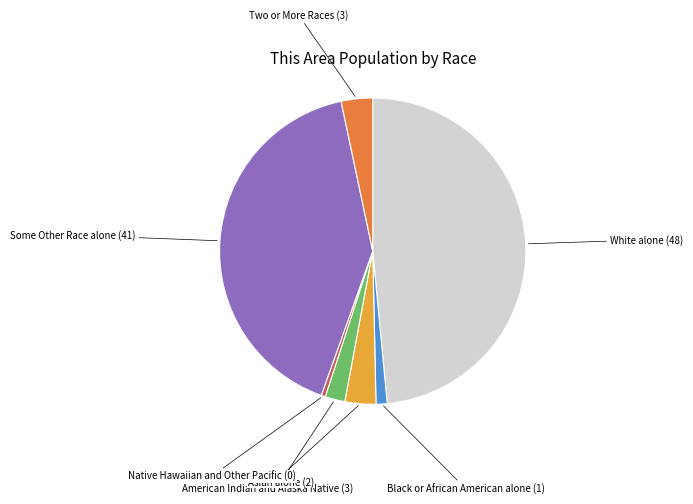

How many segments does this pie chart have?

7